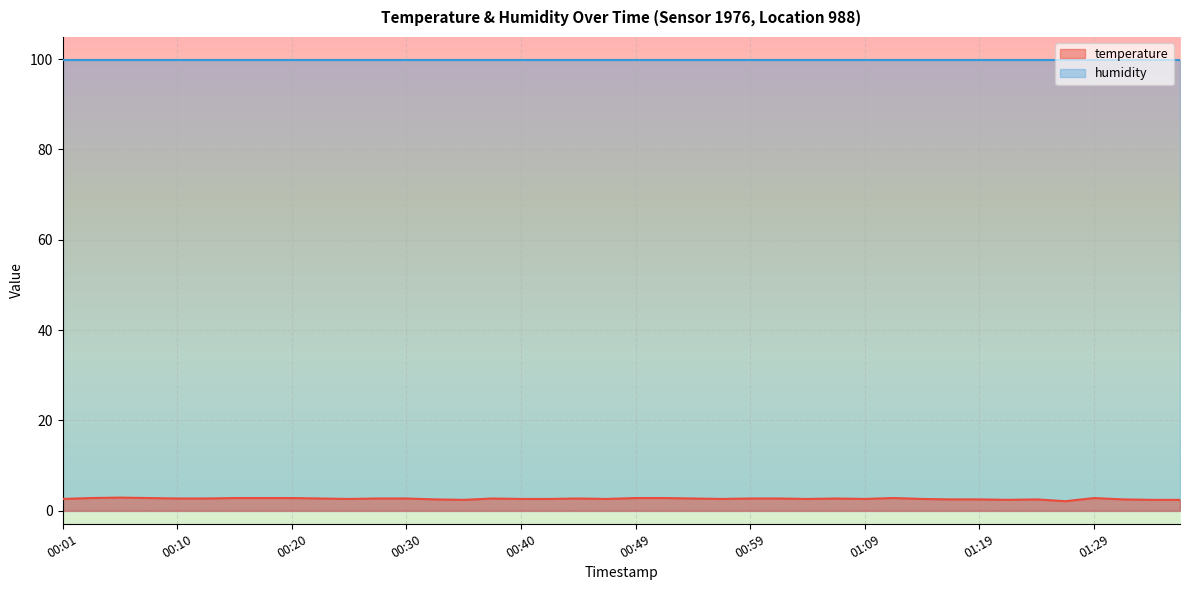

What is the label of the 4th point from the left?

00:08